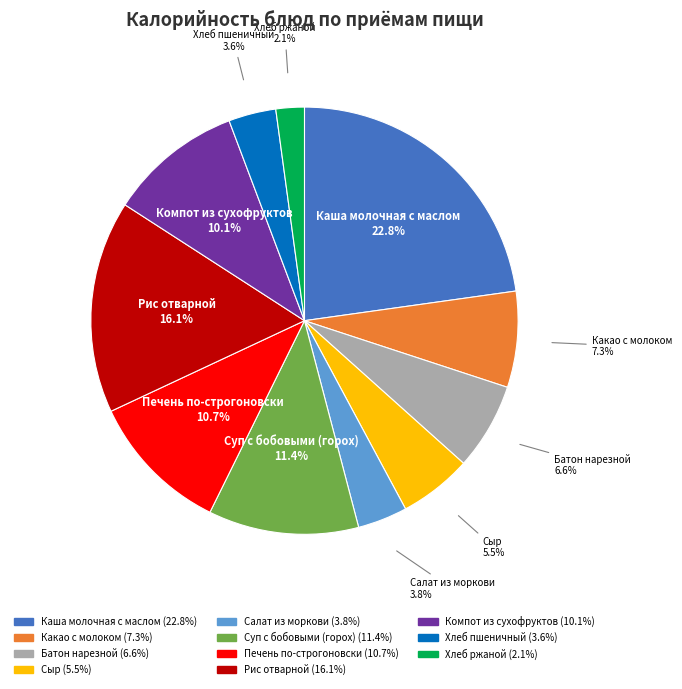

To the nearest percent, what is the difference between the largest and smallest slice percentages?

21%